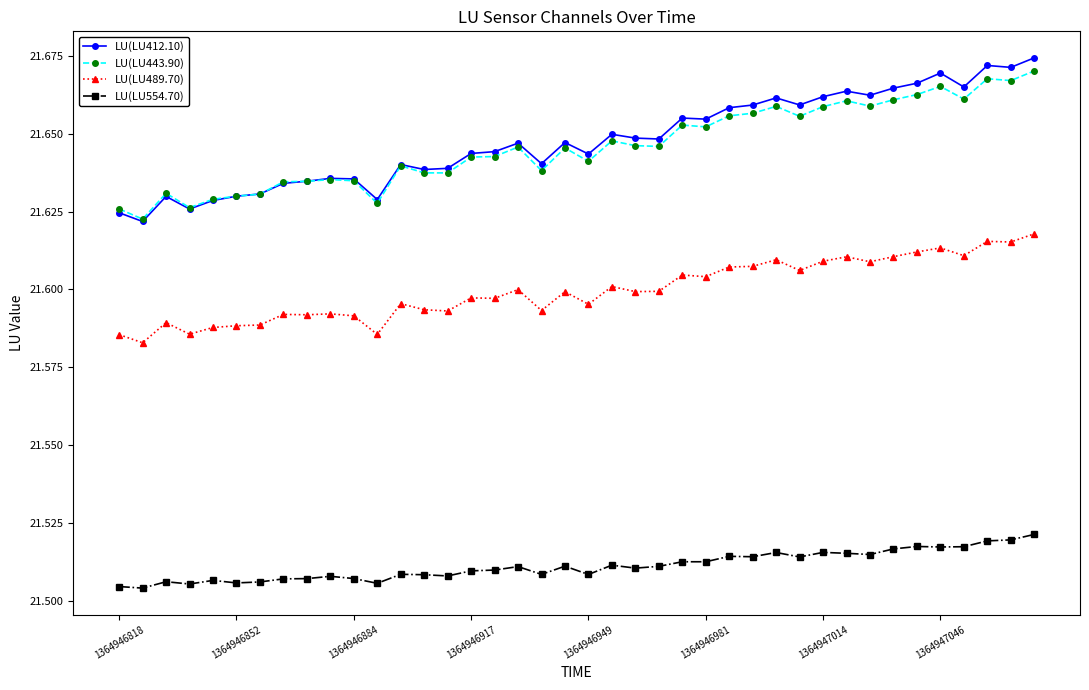

Which series has the widest spread of values?

LU(LU412.10)